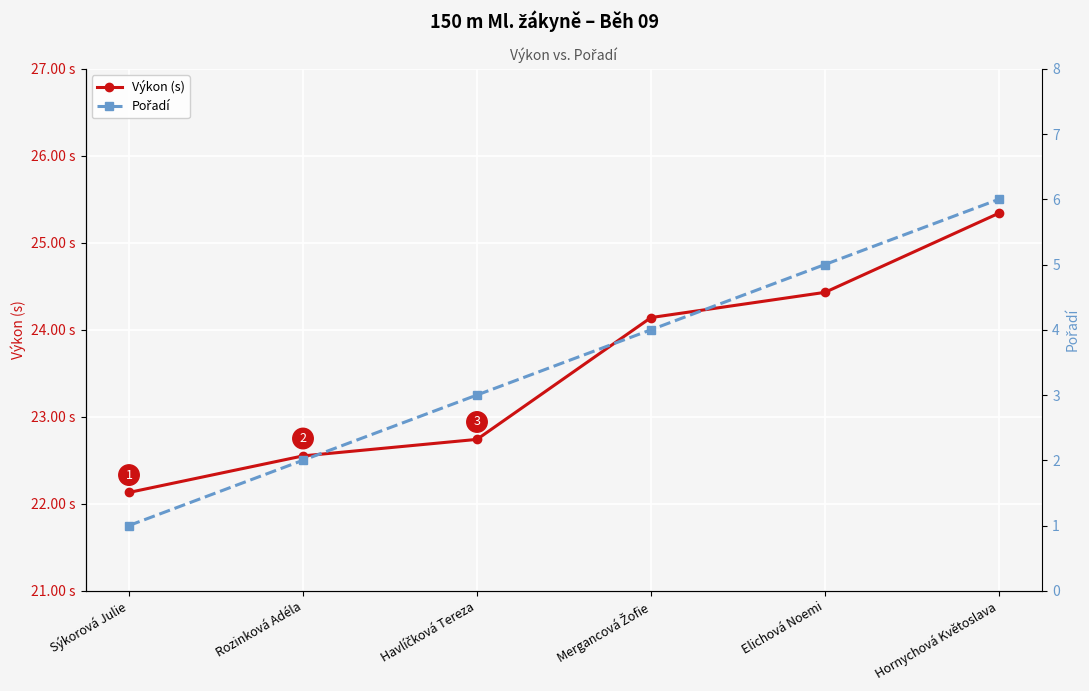

Where does the Výkon (s) series first go above 24?

Mergancová Žofie